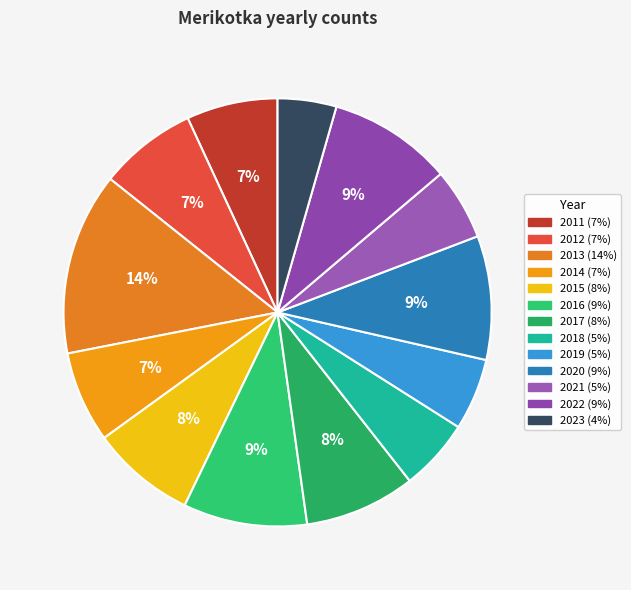

Does 2011 account for over 50% of the chart?

No